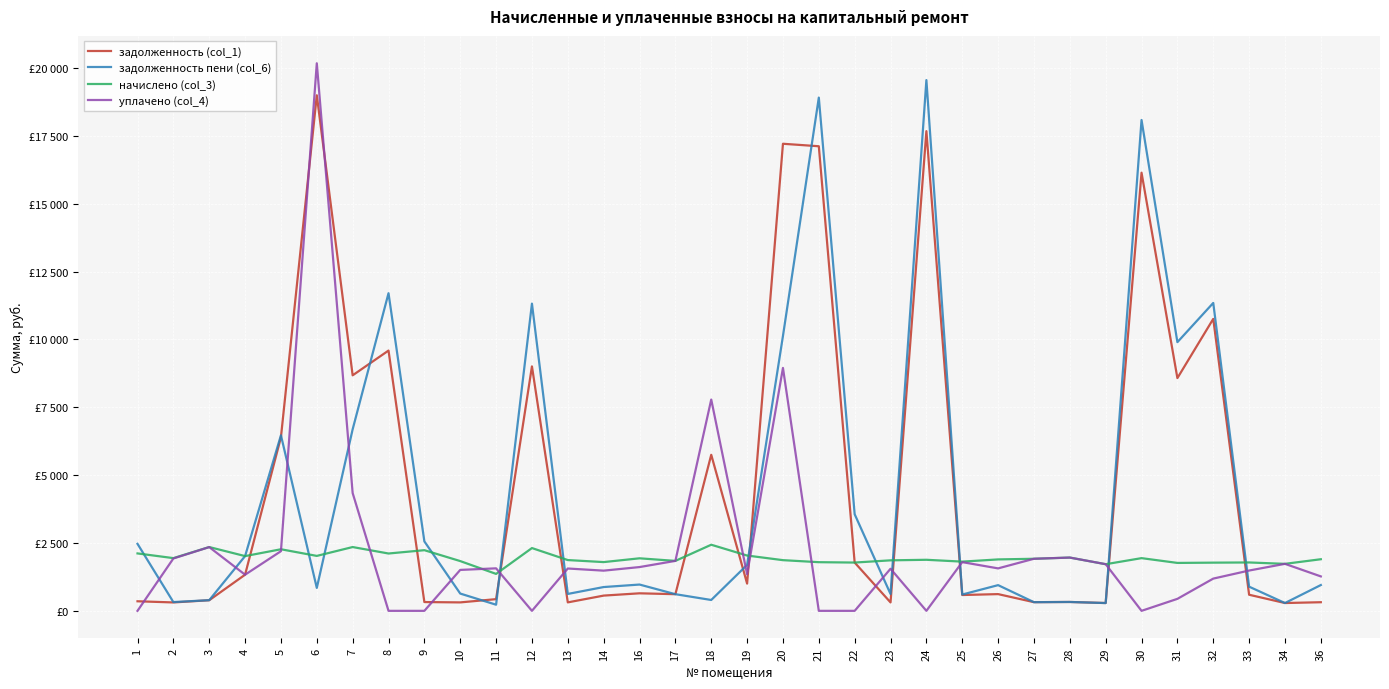

What are all the series names shown in the legend?

задолженность (col_1), задолженность пени (col_6), начислено (col_3), уплачено (col_4)